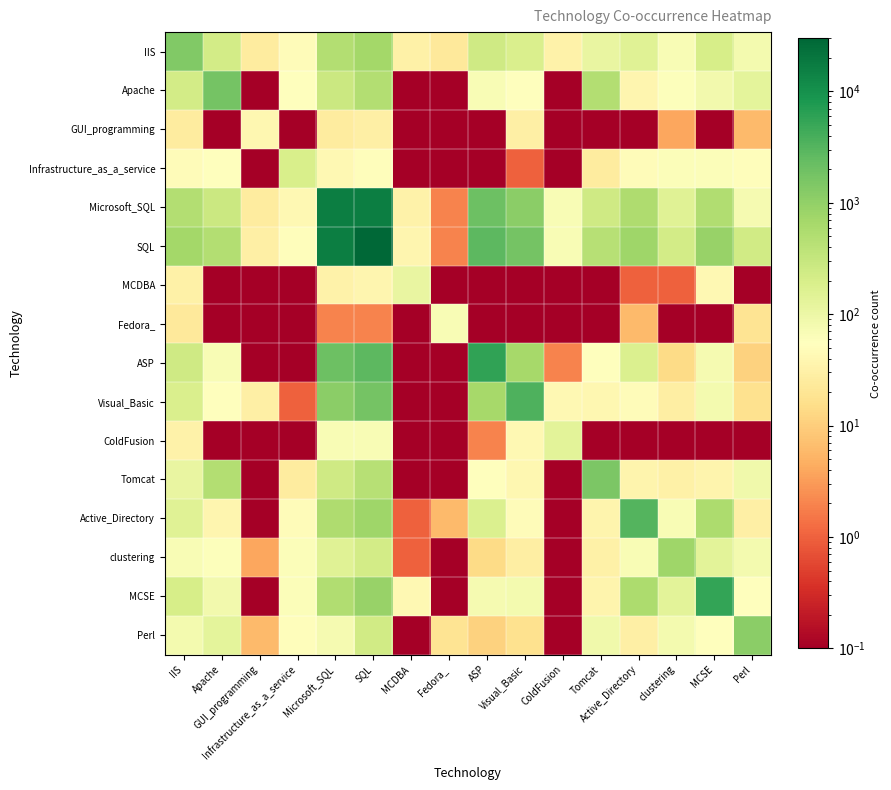

How many categories are shown in the chart?

16